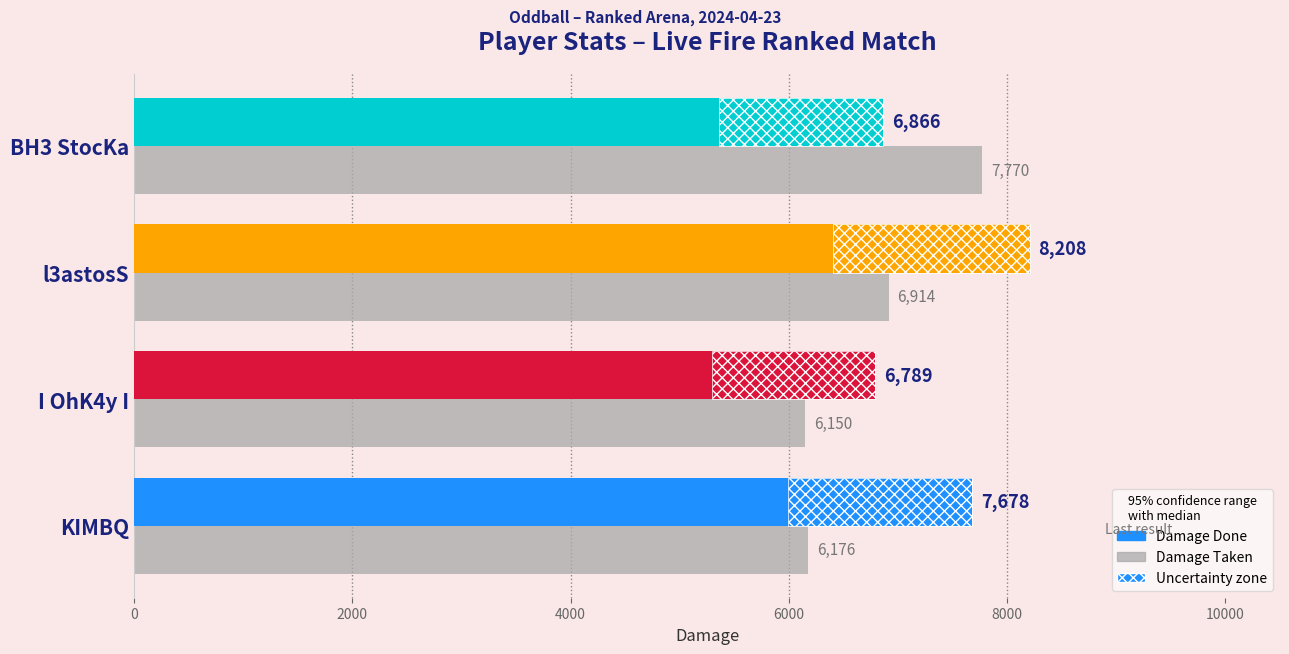

Rank the series at I OhK4y I from highest to lowest value.

Damage Done, Damage Taken